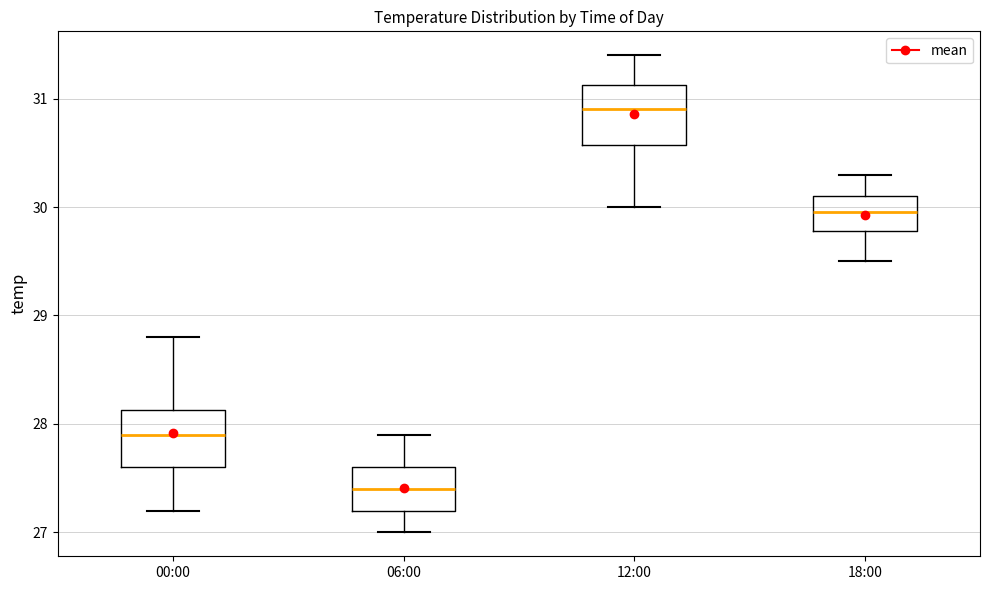

Reading left to right, read every box against the y-axis: the position of its median line, the range the box covers, and the ends of its whiskers. The values are not printed on the chart, so give them approximately, as read against the axis.

00:00: median 27.9, box 27.6 to 28.1, whiskers 27.2 to 28.8
06:00: median 27.4, box 27.2 to 27.6, whiskers 27.0 to 27.9
12:00: median 30.9, box 30.6 to 31.1, whiskers 30.0 to 31.4
18:00: median 30.0, box 29.8 to 30.1, whiskers 29.5 to 30.3